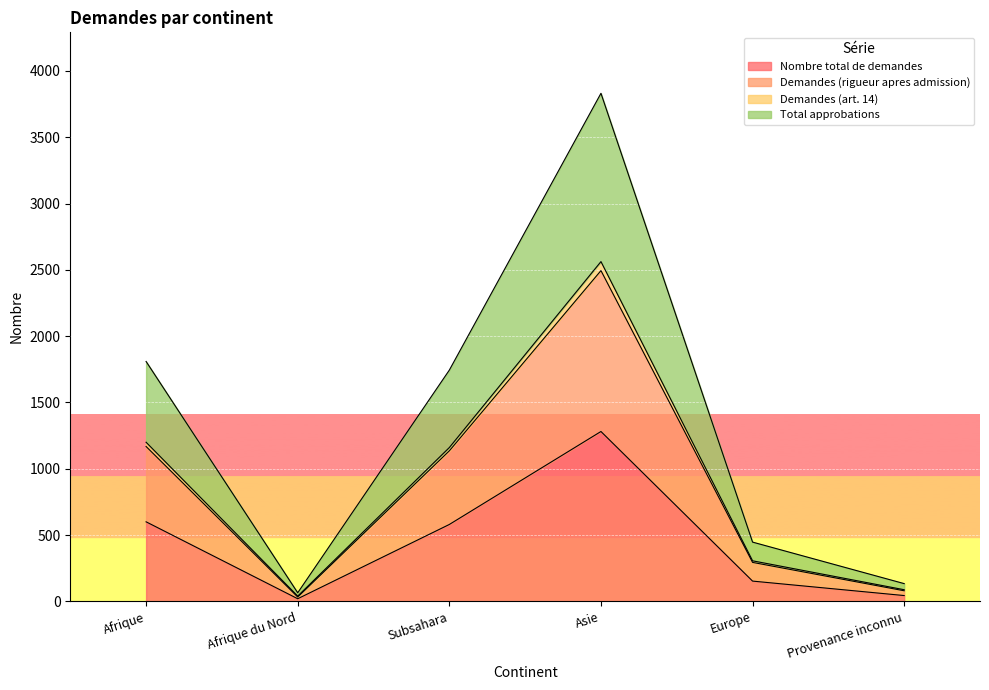

How many lines are shown in the chart?

4